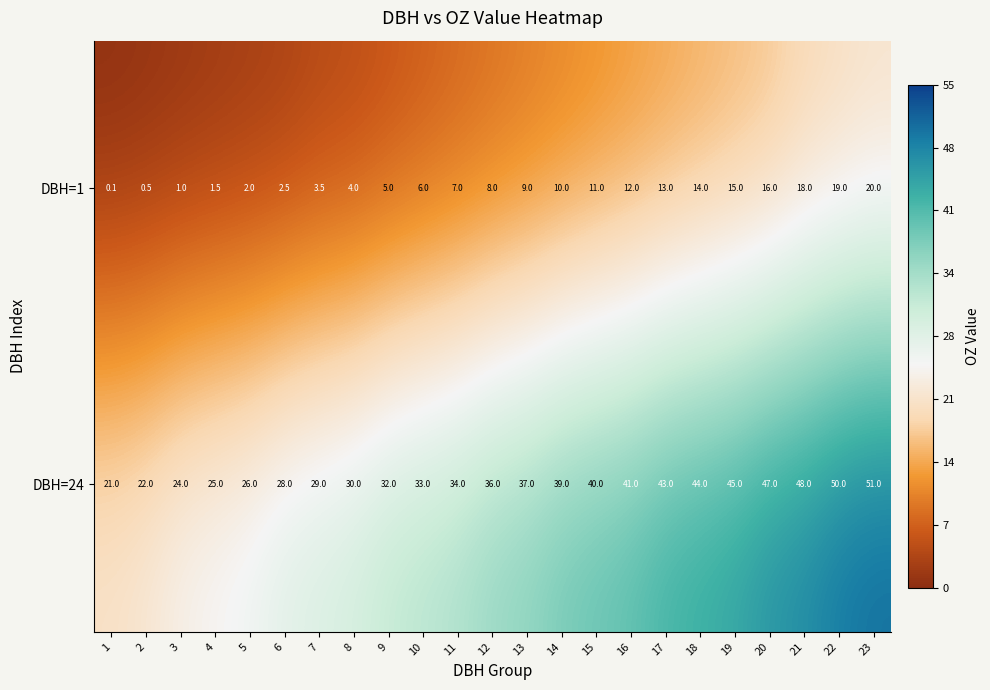

What is the difference between the maximum and minimum values in the DBH=1 series?

19.9